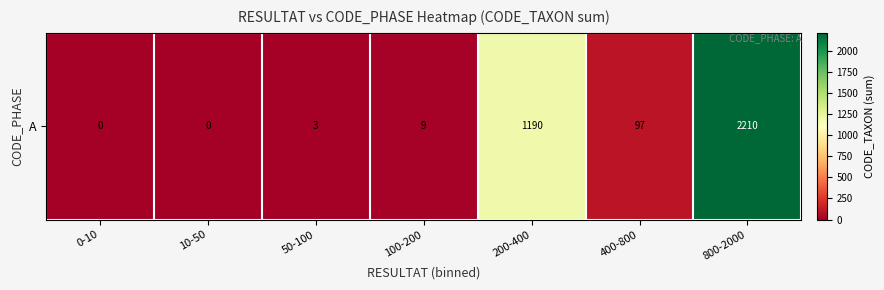

What is the average value?

501